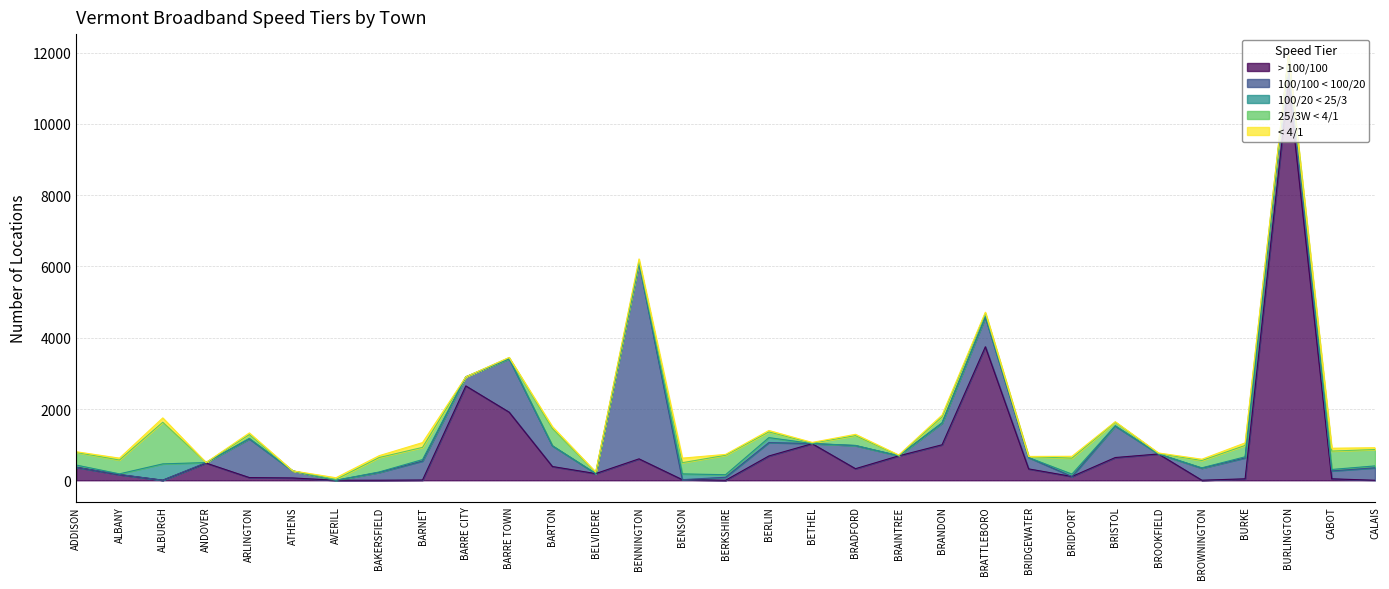

After their last crossing, which series has the higher values: 100/100 < 100/20 or 100/20 < 25/3?

100/100 < 100/20